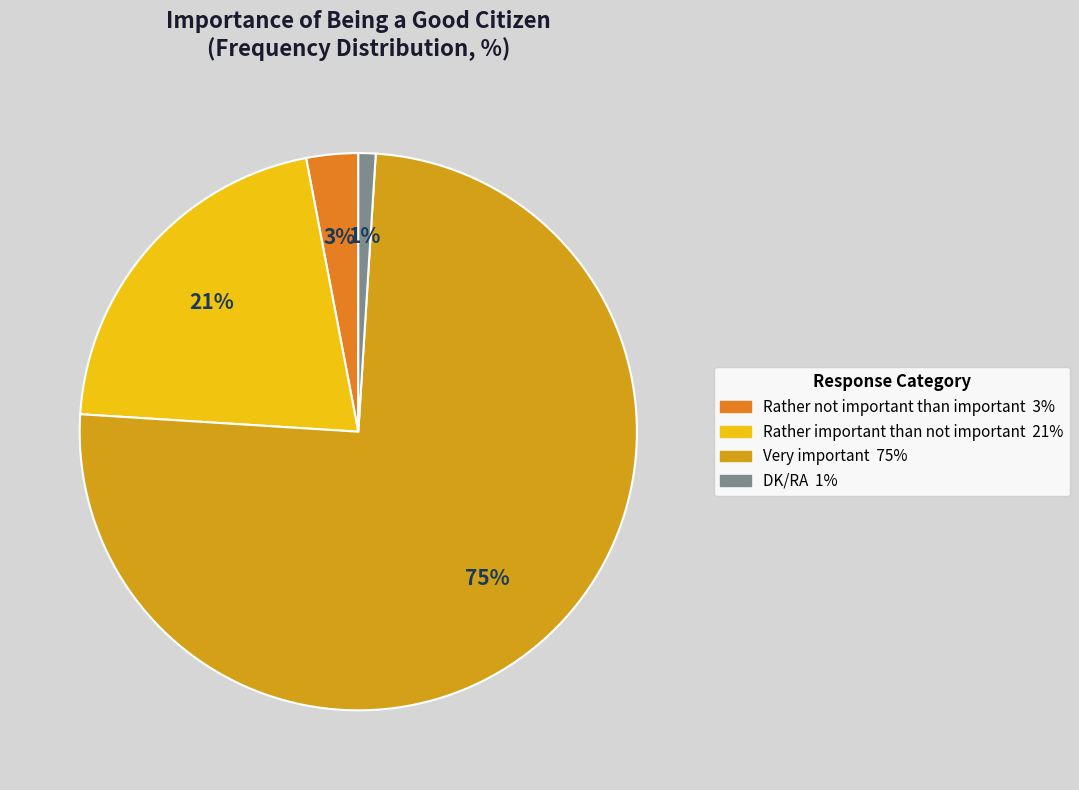

To the nearest percent, what is the difference between the largest and smallest slice percentages?

74%